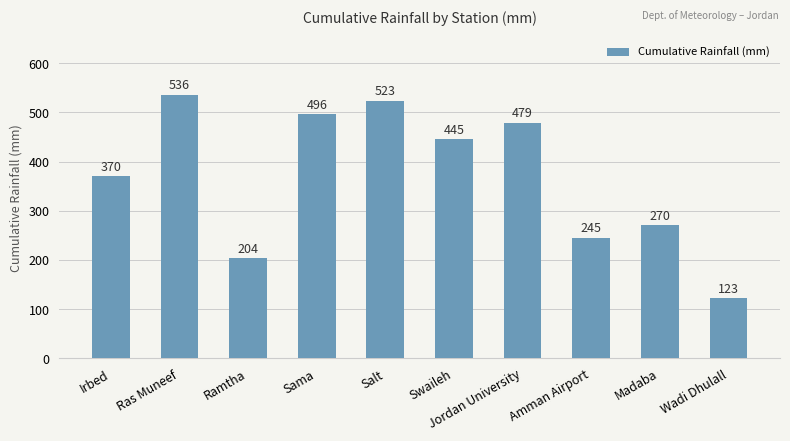

At which category does the chart reach its minimum across all series?

Wadi Dhulall